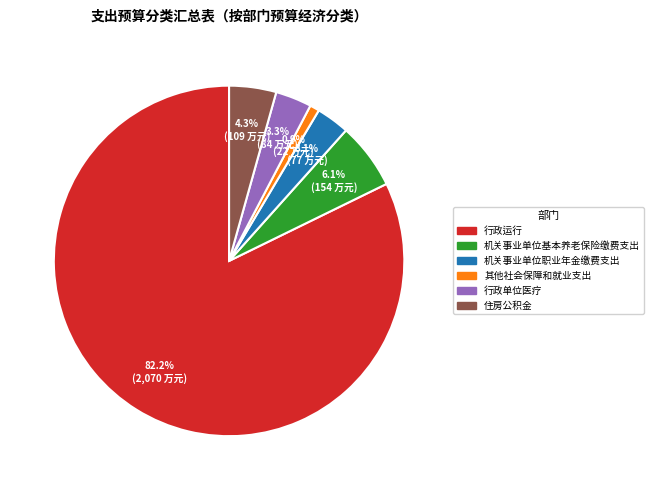

Combined, what portion of the pie is 机关事业单位基本养老保险缴费支出 and 机关事业单位职业年金缴费支出?

9.2%